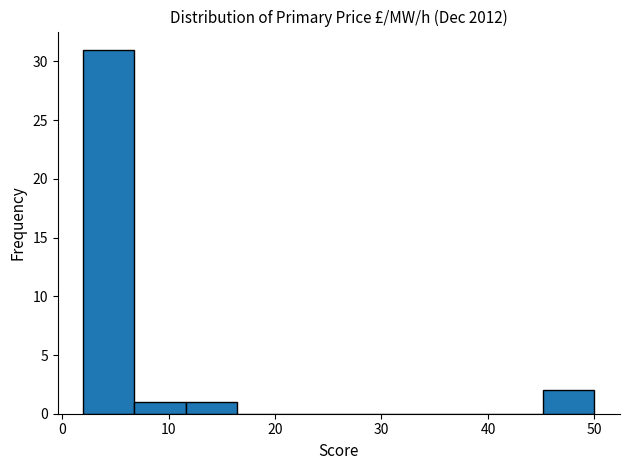

How tall is the bar that spans 11.6 to 16.4 on the x-axis? Neither the bar edges nor the heights are printed on the chart, so give them approximately, as read against the axes.

1